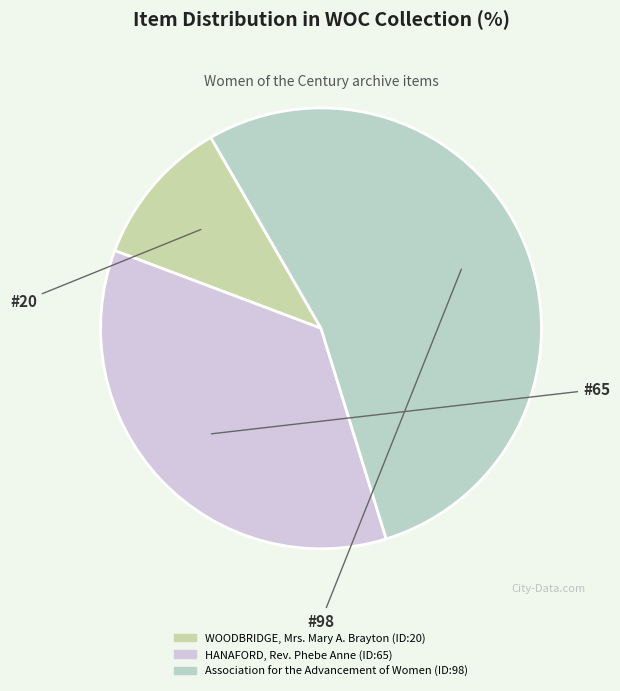

To the nearest percent, what is the combined percentage of Association for the Advancement of Women and HANAFORD, Rev. Phebe Anne?

89%